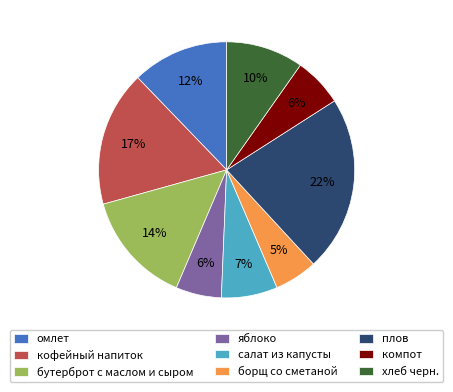

To the nearest percent, what is the average slice percentage?

11%